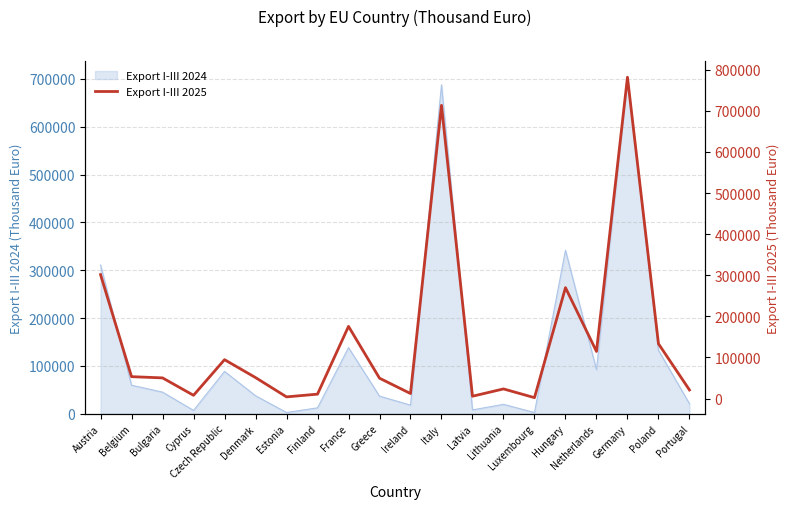

What is the label of the 11th point from the left?

Ireland